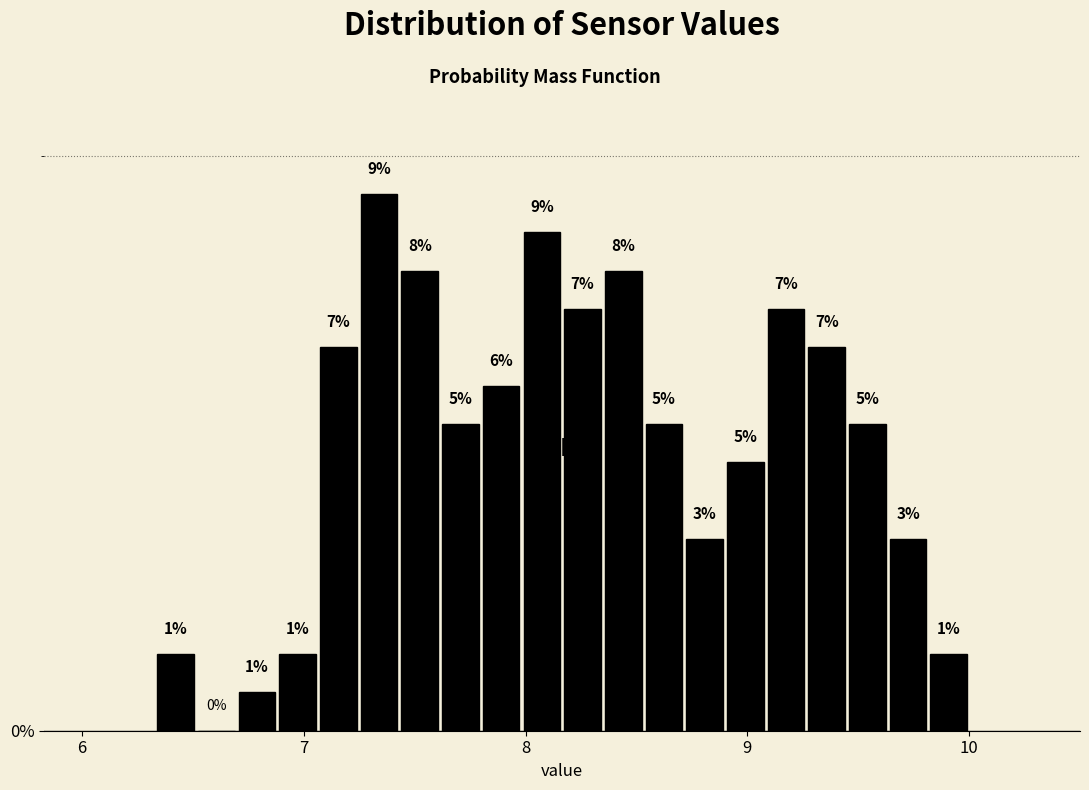

Read against the x-axis, roughly where is the centre of the tallest bar?

7.3